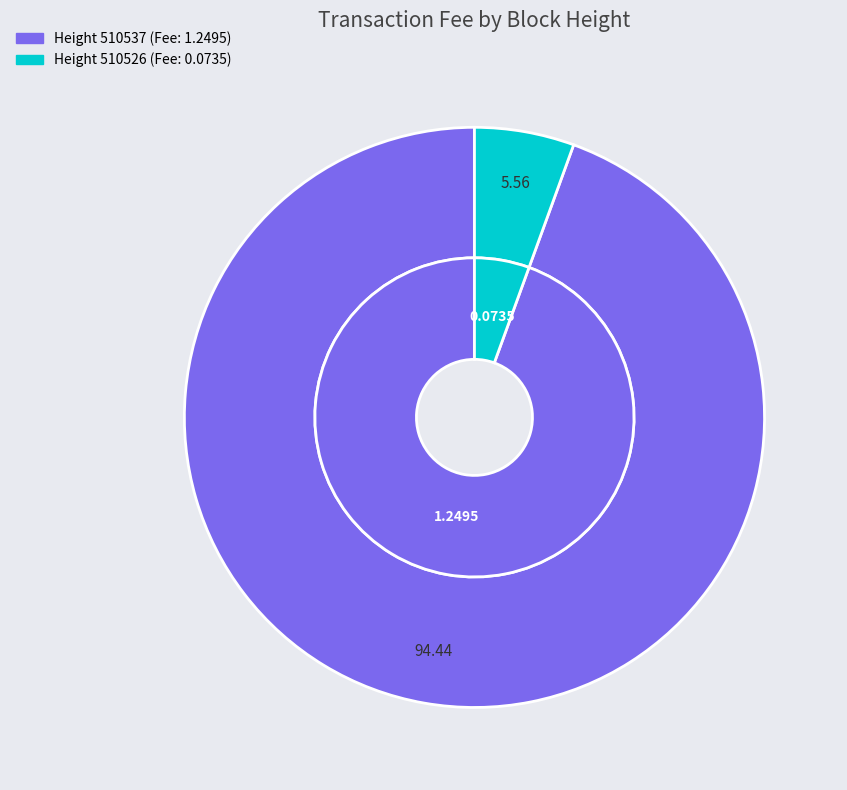

To the nearest percent, what is the average slice percentage?

50%